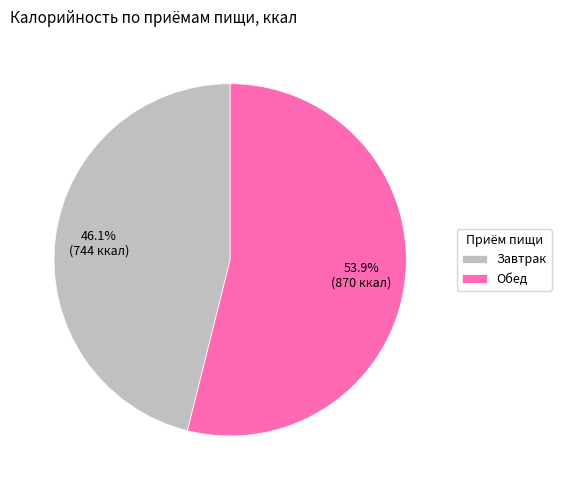

Is there a majority slice in this chart?

Yes